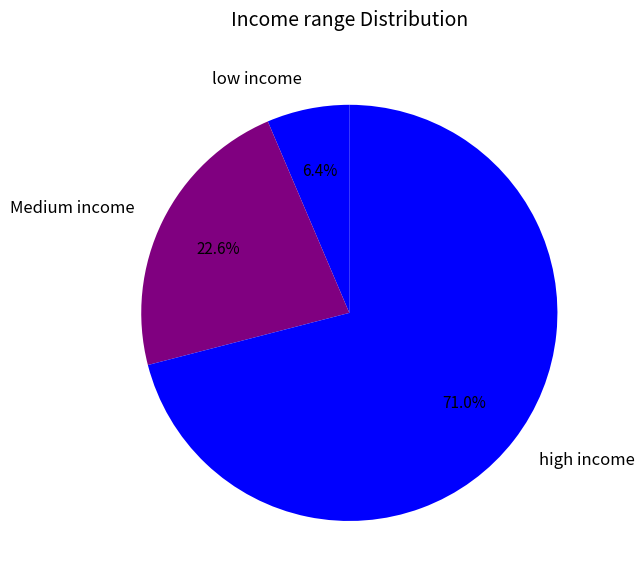

Rank the categories by value from lowest to highest.

low income, Medium income, high income